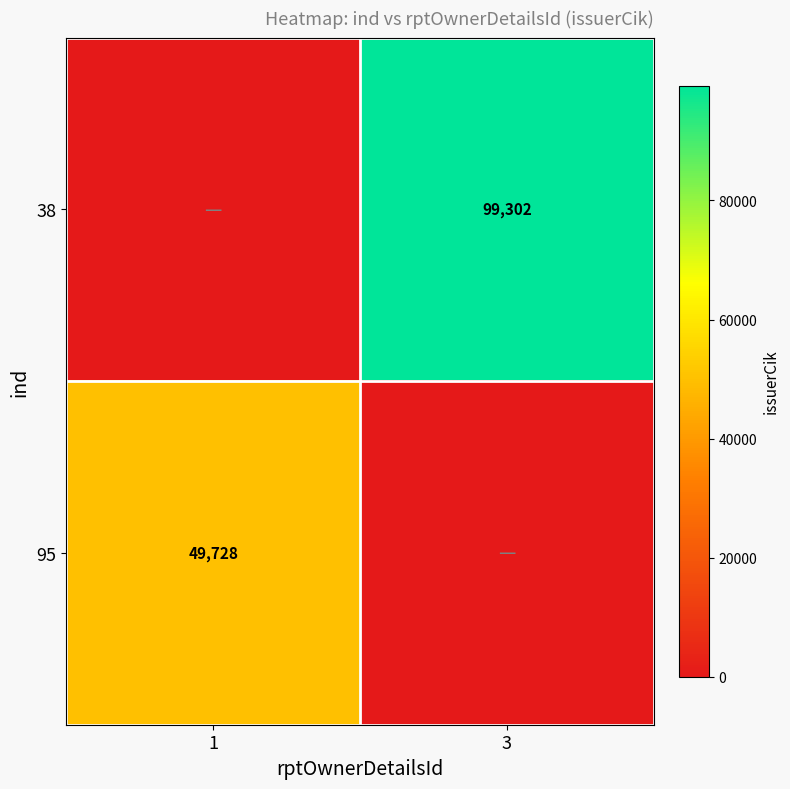

True or false: 95 has a value of 49728 at 1.

True